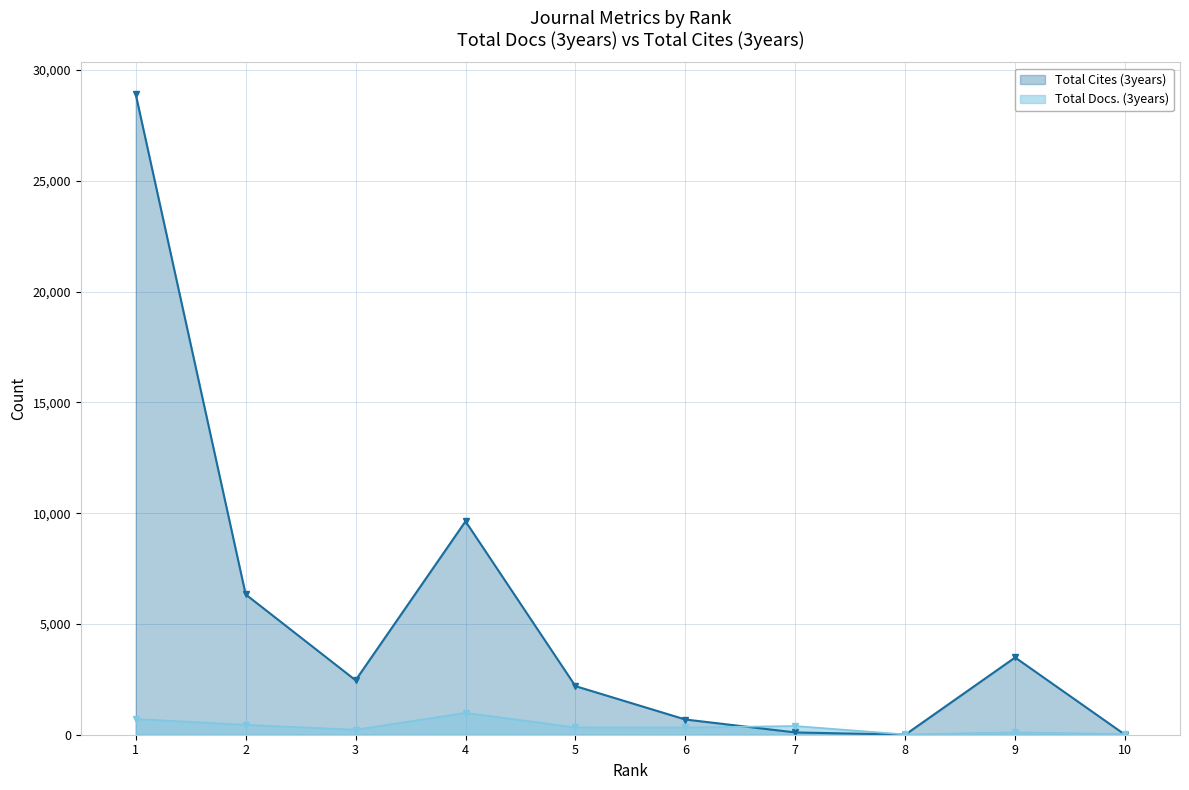

What is the value of the Total Docs. (3years) point at the 5th from the left?

332